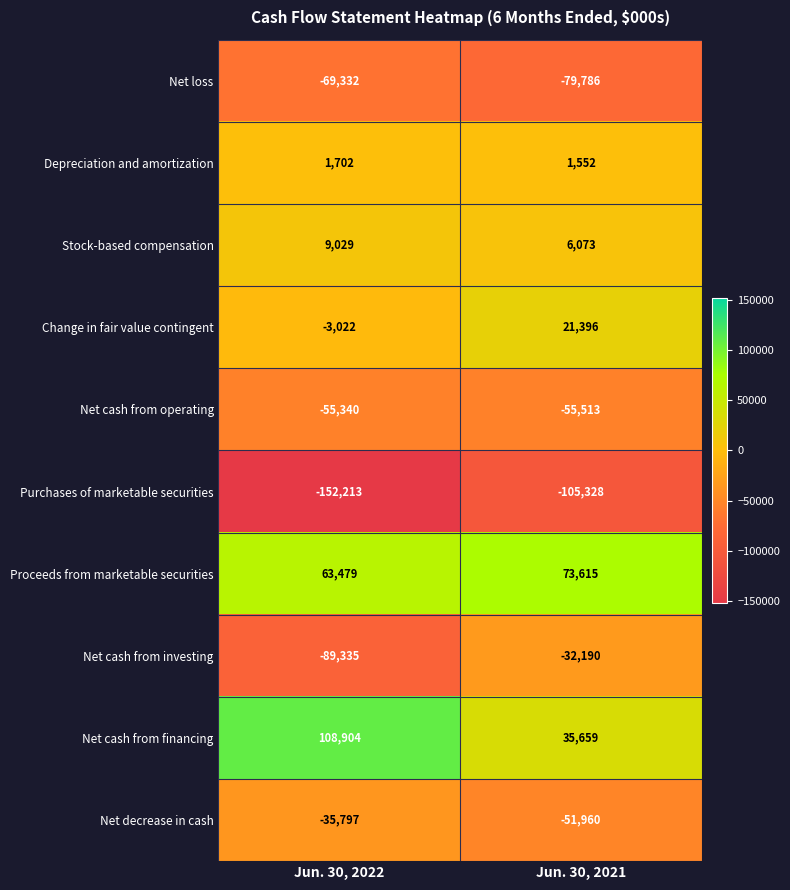

List the series in order of their peak value, lowest first.

Purchases of marketable securities, Net loss, Net cash from operating, Net decrease in cash, Net cash from investing, Depreciation and amortization, Stock-based compensation, Change in fair value contingent, Proceeds from marketable securities, Net cash from financing